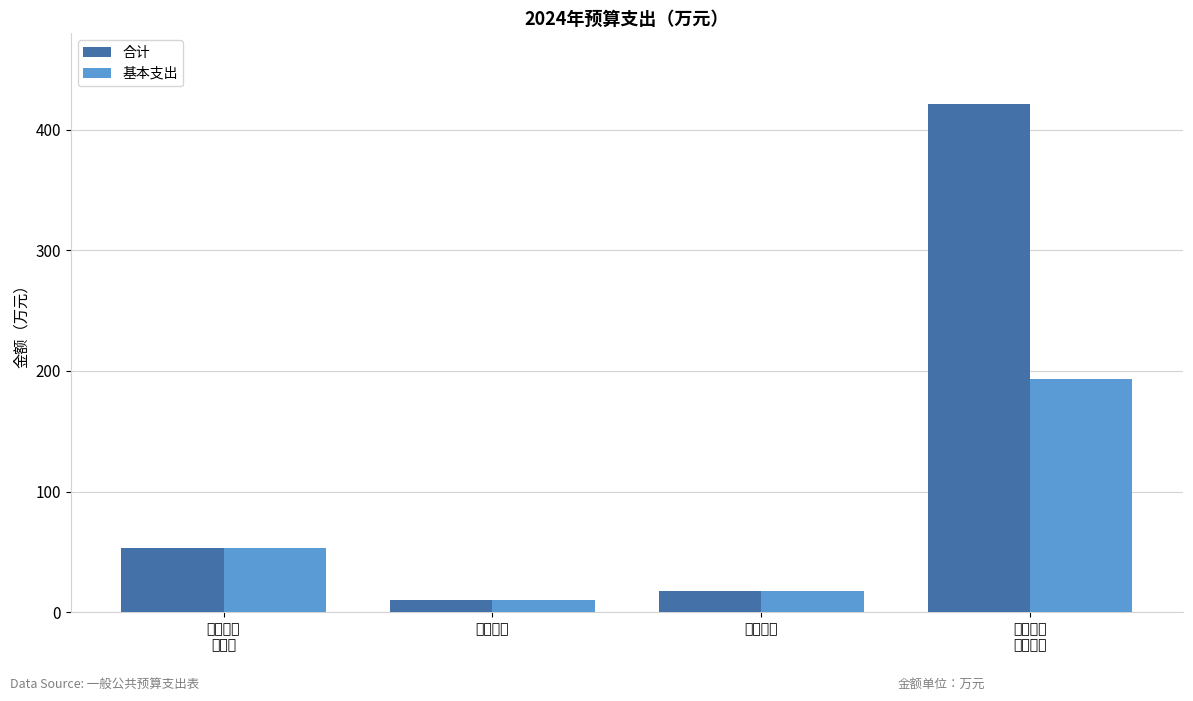

At how many categories does at least one series exceed 80?

1